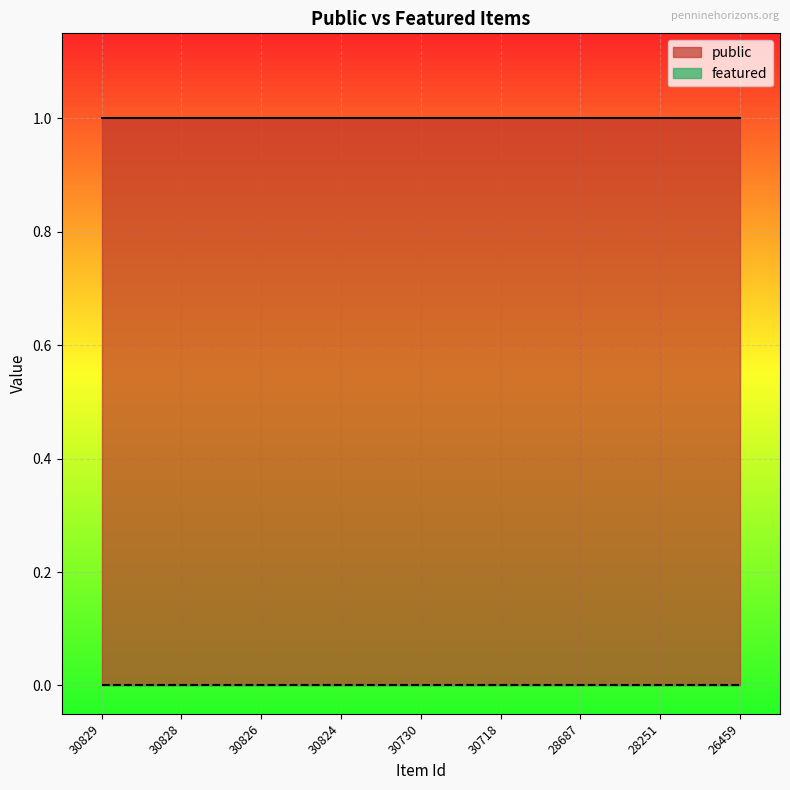

True or false: featured has more than 0 interior local peaks.

False